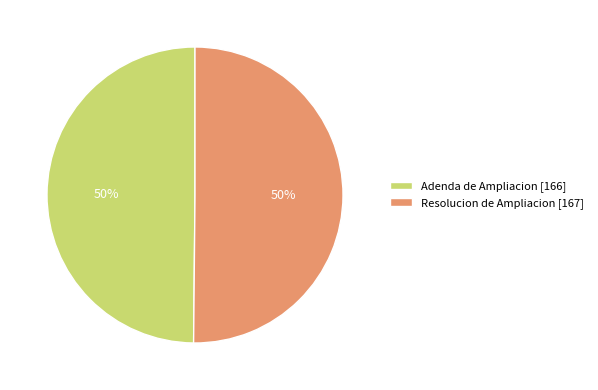

Combined, do Adenda de Ampliacion [166] and Resolucion de Ampliacion [167] account for over 50%?

Yes